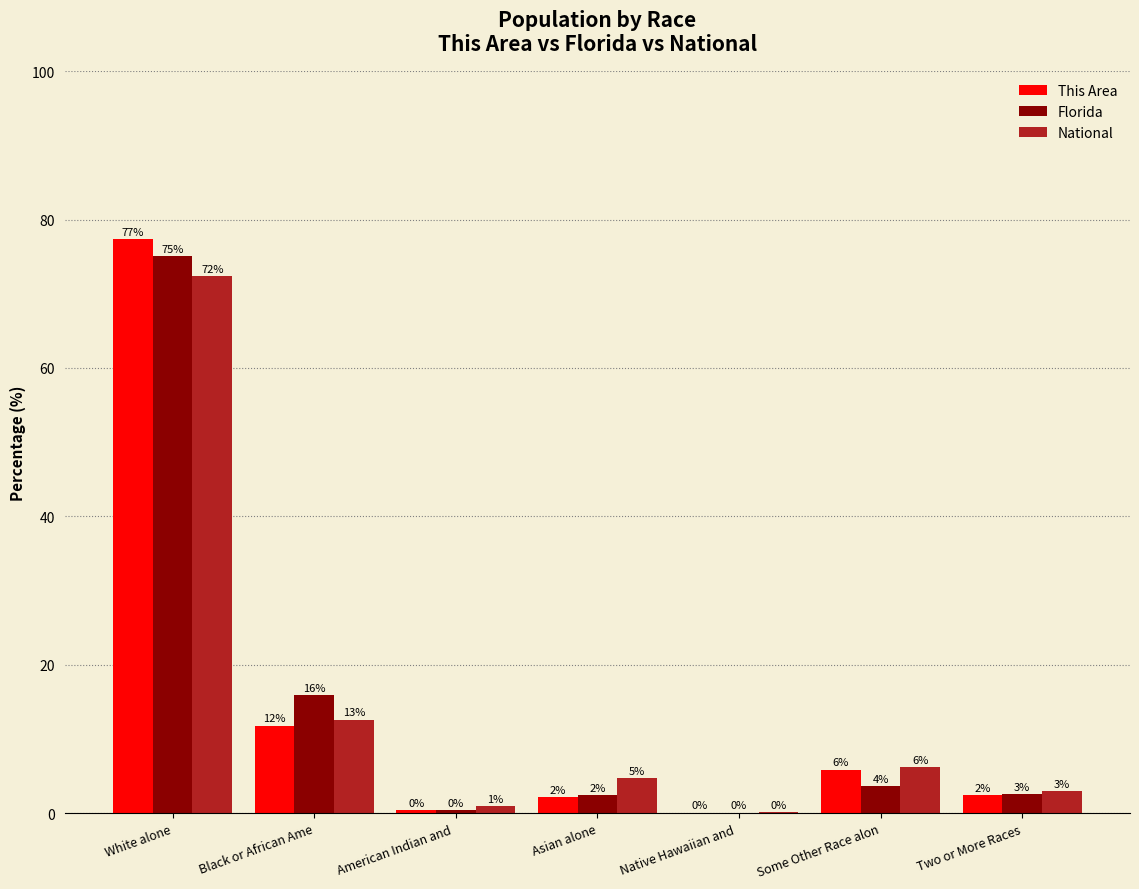

What are all the series names shown in the legend?

This Area, Florida, National